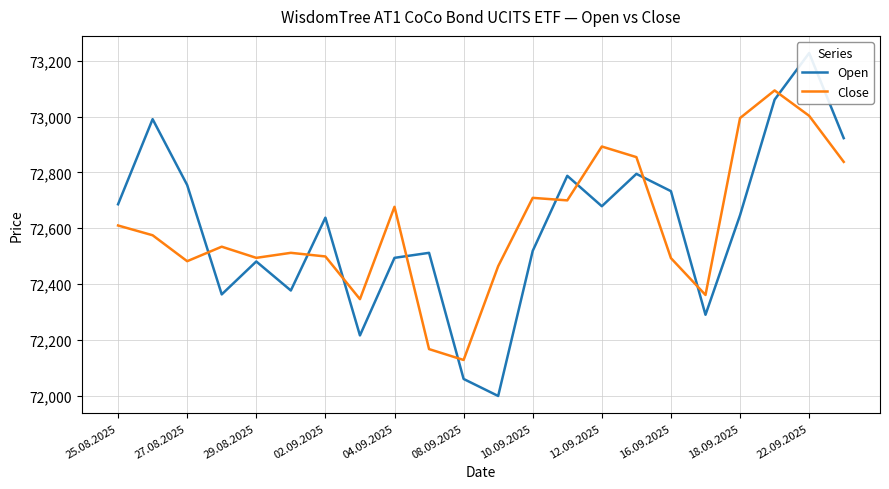

What is the difference between the maximum and minimum values in the Close series?

966